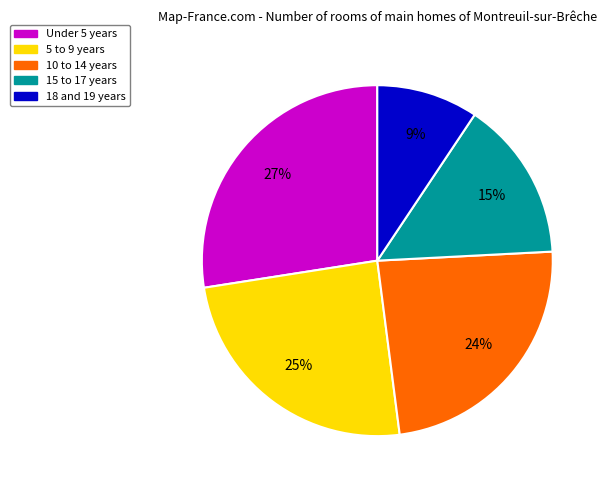

What is the smallest slice in the pie chart?

18 and 19 years